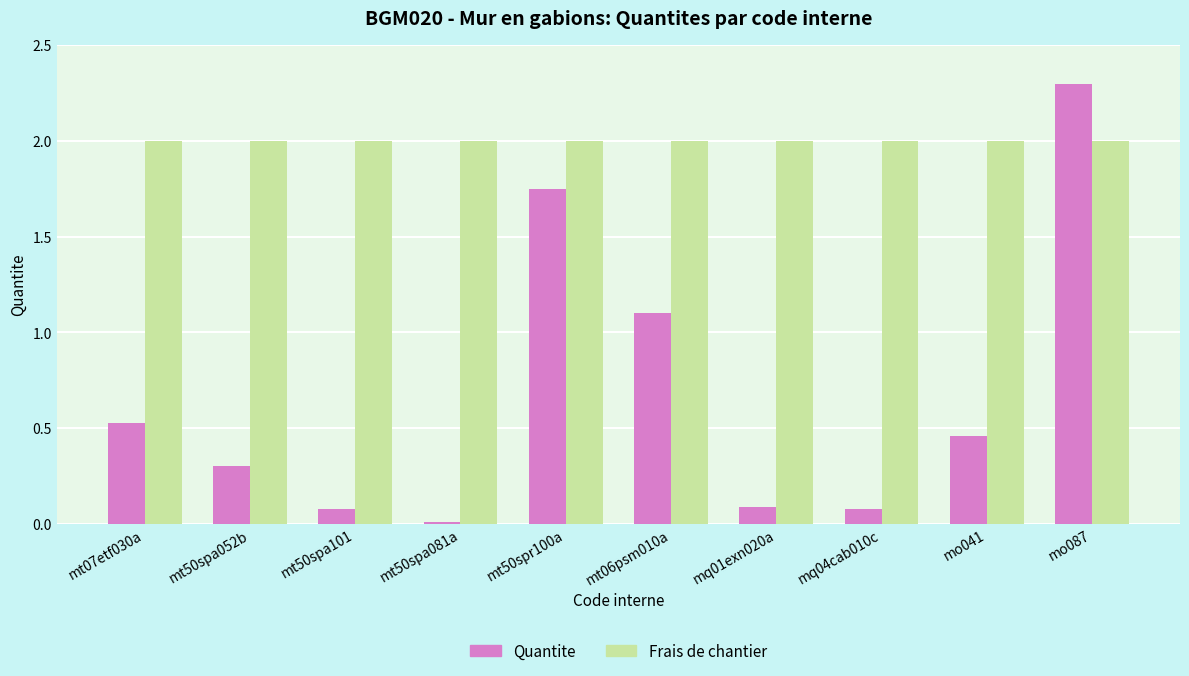

Rank the series at mq01exn020a from lowest to highest value.

Quantite, Frais de chantier